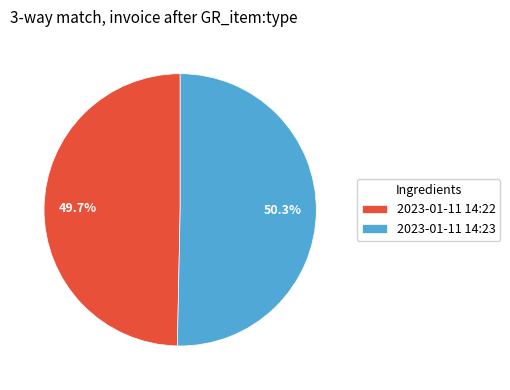

Which slice is the smallest?

2023-01-11 14:22